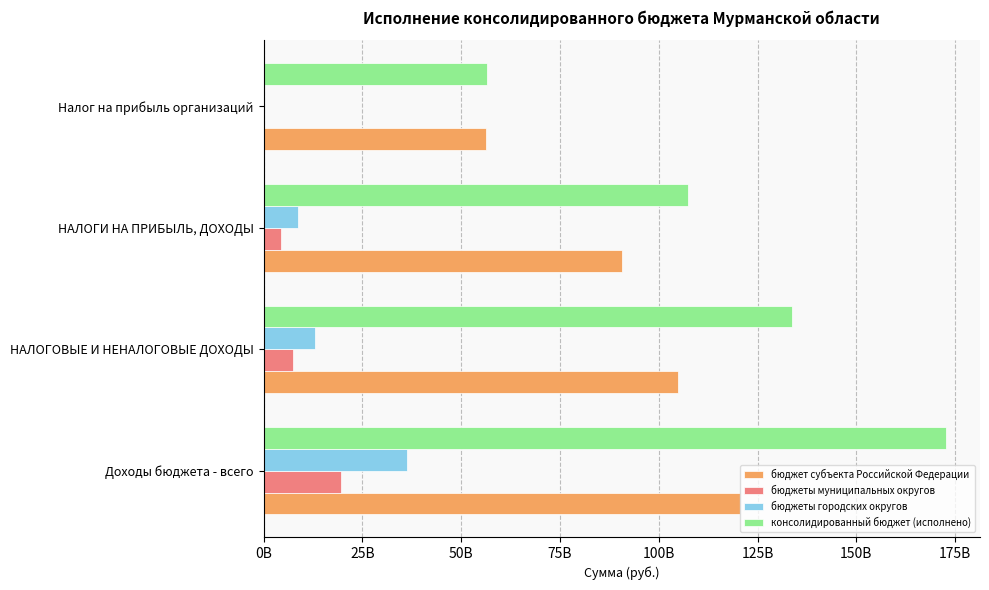

Which series has the largest range (max minus min)?

консолидированный бюджет (исполнено)